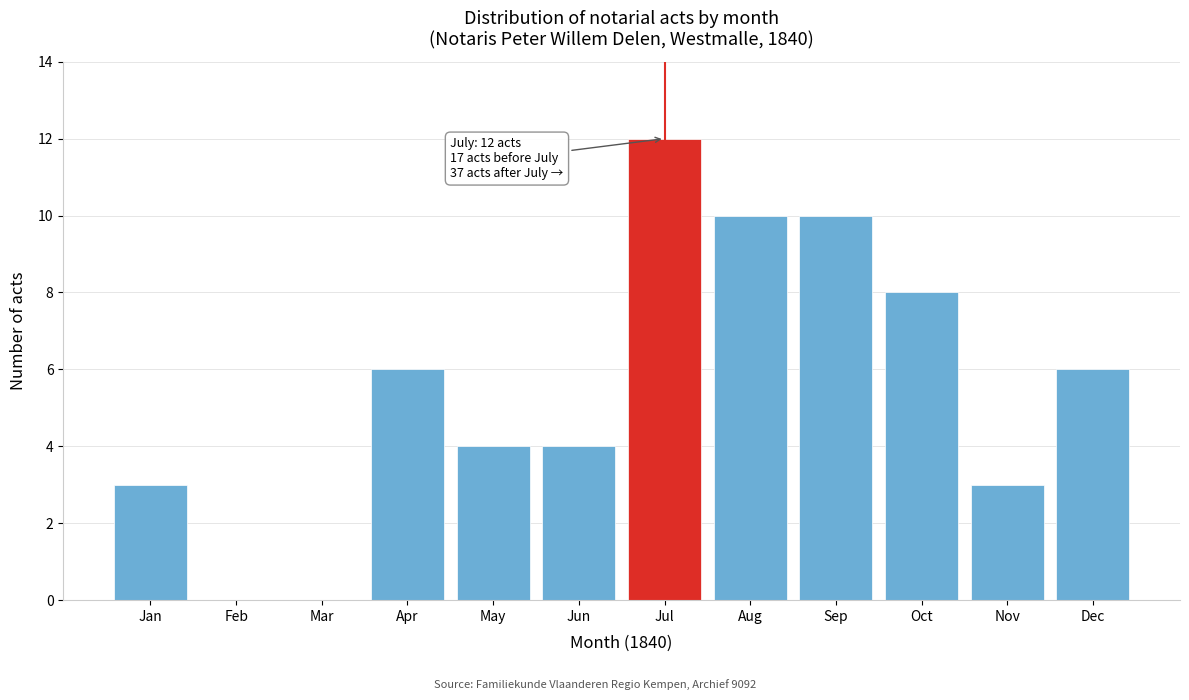

Reading left to right, list all the values displayed in this chart.

Jan=3	Feb=0	Mar=0	Apr=6	May=4	Jun=4	Jul=12	Aug=10	Sep=10	Oct=8	Nov=3	Dec=6